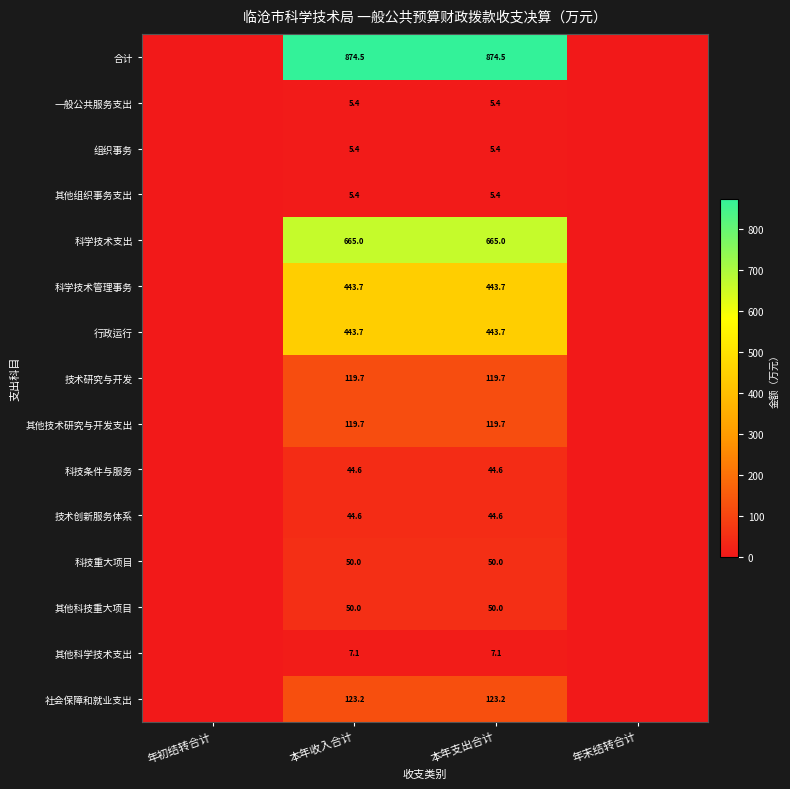

The 科技重大项目 series shows 68.2 at 本年收入合计. True or false?

False